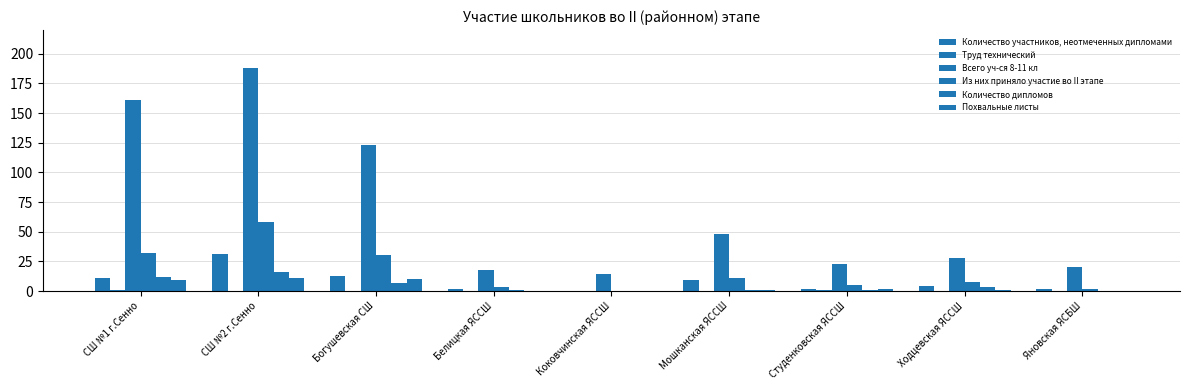

At how many categories does at least one series exceed 165?

1